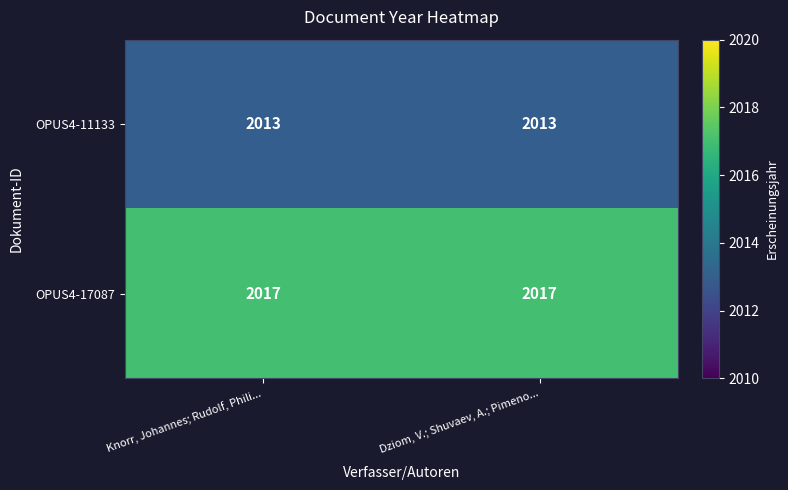

What is the highest value of the OPUS4-17087 series?

2017